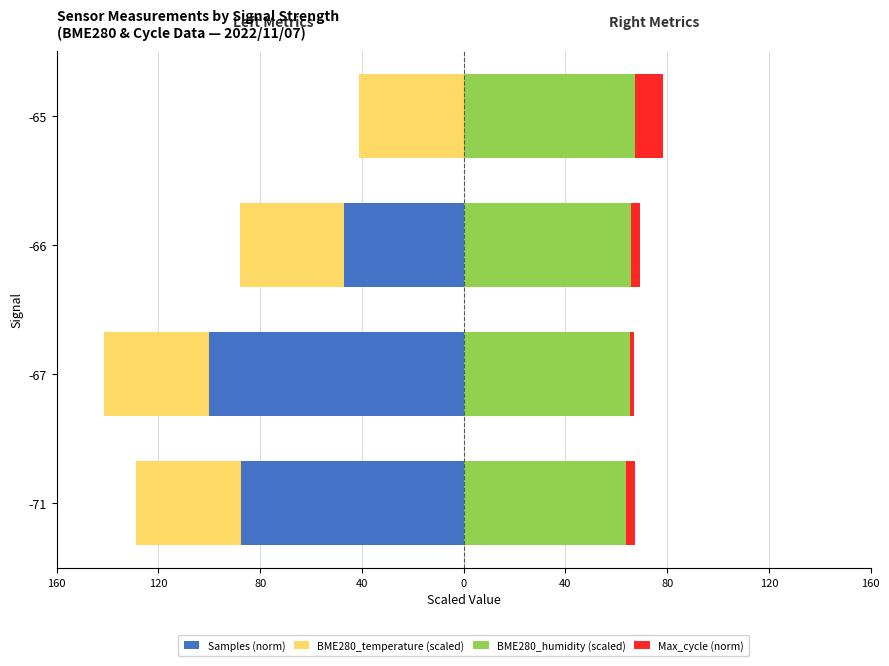

Count the number of categories in the chart.

4